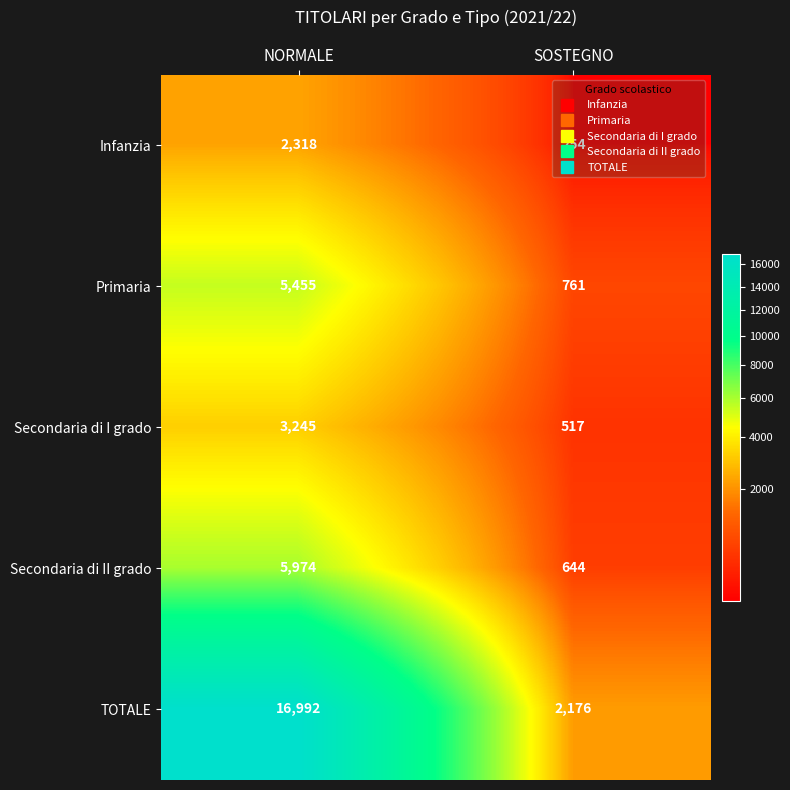

How many data points does each series have?

2